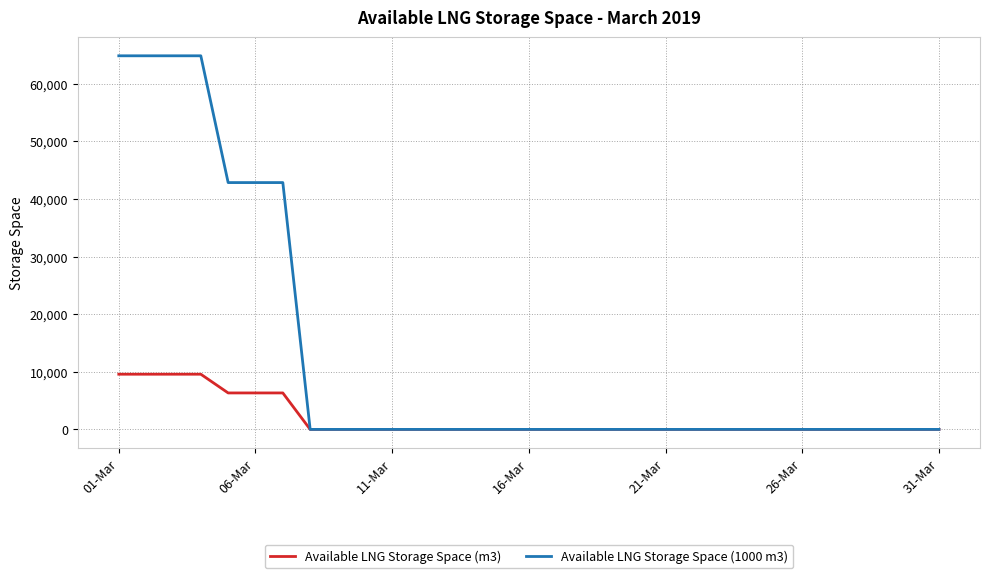

List the series in order of their overall mean, lowest first.

Available LNG Storage Space (m3), Available LNG Storage Space (1000 m3)